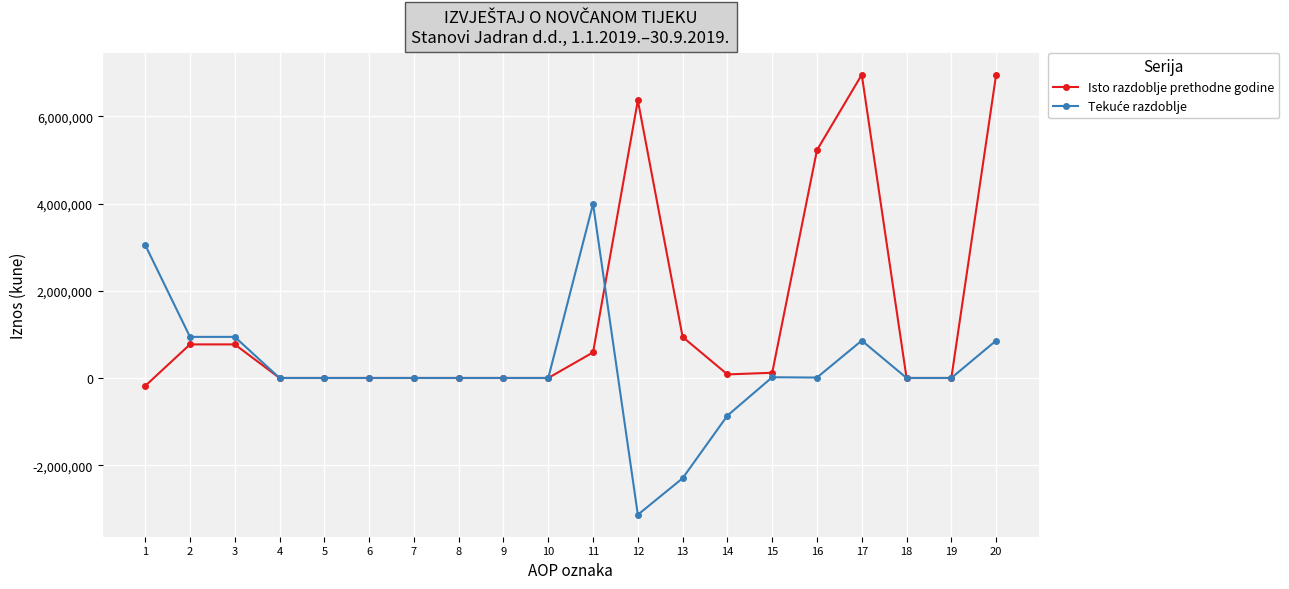

Which series has the largest total across all categories?

Isto razdoblje prethodne godine